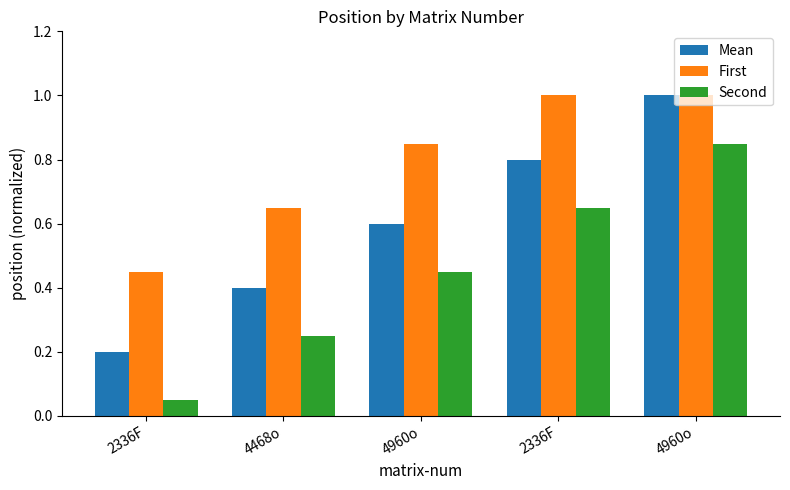

What is the label of the 5th bar from the left?

4960o